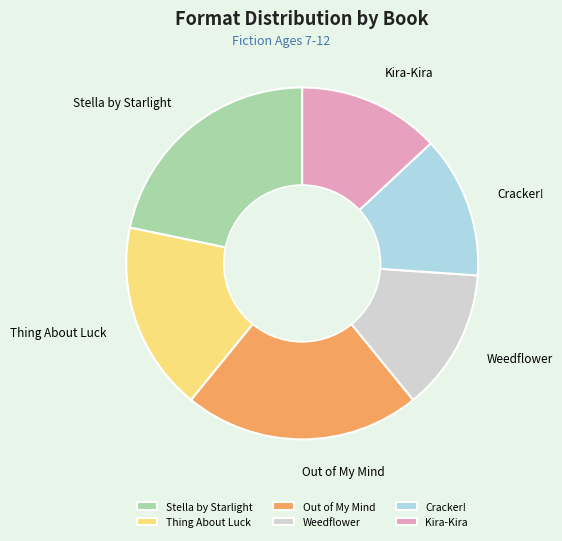

Is it true that Kira-Kira is 13% of the pie?

True